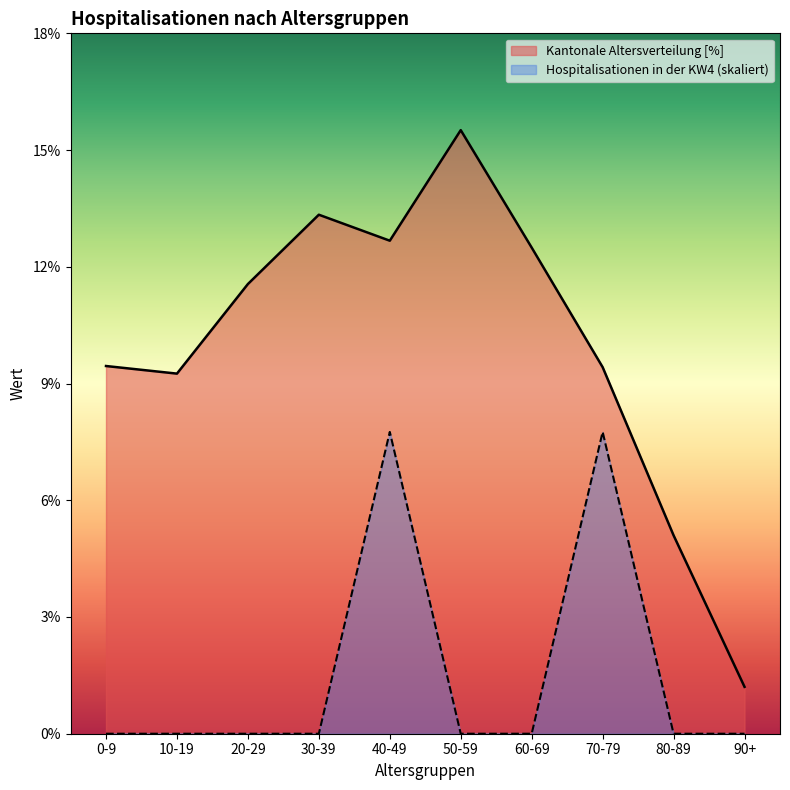

What is the label of the 3rd point from the right?

70-79